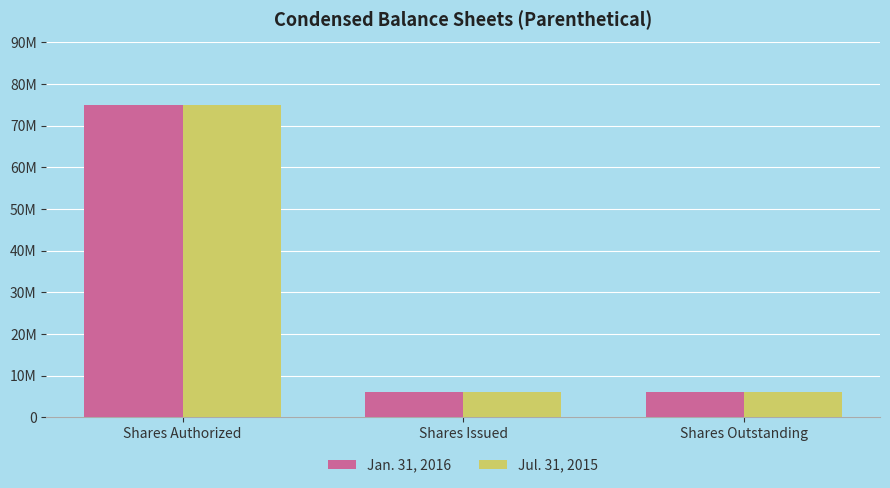

What are all the series names shown in the legend?

Jan. 31, 2016, Jul. 31, 2015